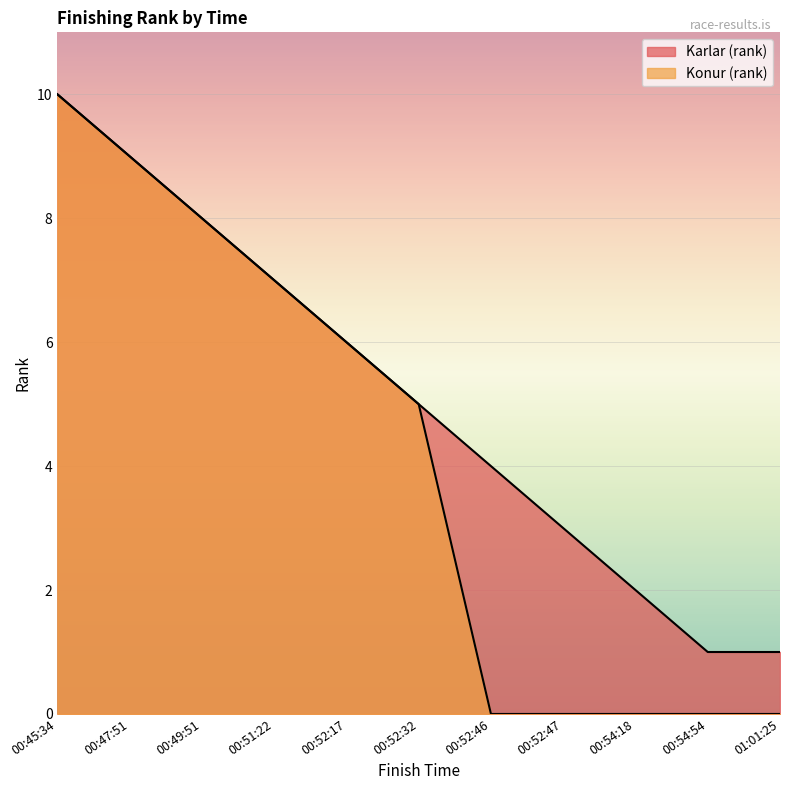

How many values in the Karlar (rank) series are below 5?

5